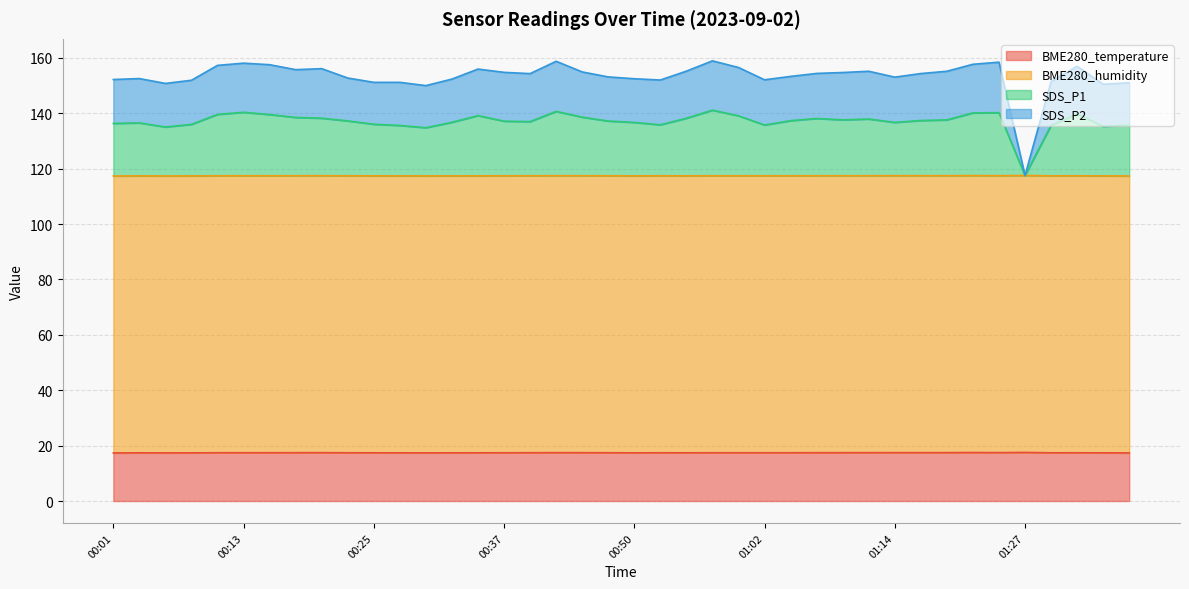

What is the maximum value for SDS_P1?

141.1